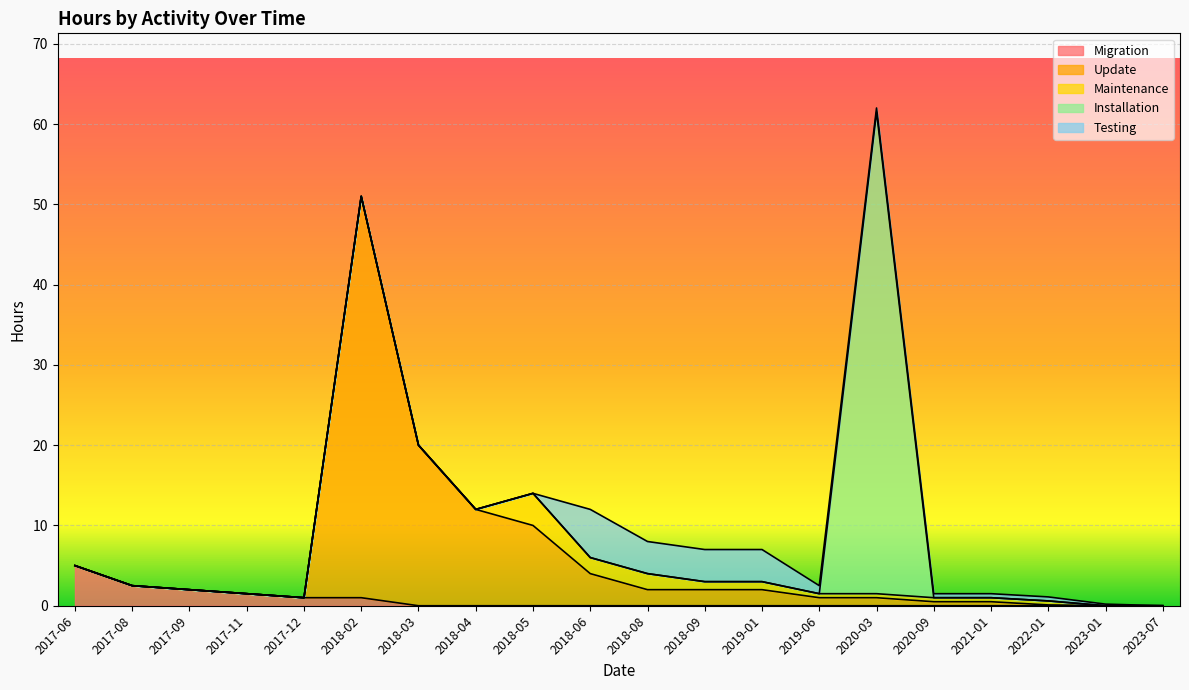

Reading left to right, transcribe all the data shown in this chart.

Migration: 2017-06=5.0	2017-08=2.5	2017-09=2.0	2017-11=1.5	2017-12=1.0	2018-02=1.0	2018-03=0.0	2018-04=0.0	2018-05=0.0	2018-06=0.0	2018-08=0.0	2018-09=0.0	2019-01=0.0	2019-06=0.0	2020-03=0.0	2020-09=0.0	2021-01=0.0	2022-01=0.0	2023-01=0.0	2023-07=0.0
Update: 2017-06=0.0	2017-08=0.0	2017-09=0.0	2017-11=0.0	2017-12=0.0	2018-02=50.0	2018-03=20.0	2018-04=12.0	2018-05=10.0	2018-06=4.0	2018-08=2.0	2018-09=2.0	2019-01=2.0	2019-06=1.0	2020-03=1.0	2020-09=0.5	2021-01=0.5	2022-01=0.1	2023-01=0.0	2023-07=0.0
Maintenance: 2017-06=0.0	2017-08=0.0	2017-09=0.0	2017-11=0.0	2017-12=0.0	2018-02=0.0	2018-03=0.0	2018-04=0.0	2018-05=4.0	2018-06=2.0	2018-08=2.0	2018-09=1.0	2019-01=1.0	2019-06=0.5	2020-03=0.5	2020-09=0.5	2021-01=0.5	2022-01=0.5	2023-01=0.0	2023-07=0.0
Installation: 2017-06=0.0	2017-08=0.0	2017-09=0.0	2017-11=0.0	2017-12=0.0	2018-02=0.0	2018-03=0.0	2018-04=0.0	2018-05=0.0	2018-06=0.0	2018-08=0.0	2018-09=0.0	2019-01=0.0	2019-06=0.0	2020-03=60.0	2020-09=0.0	2021-01=0.0	2022-01=0.0	2023-01=0.0	2023-07=0.0
Testing: 2017-06=0.0	2017-08=0.0	2017-09=0.0	2017-11=0.0	2017-12=0.0	2018-02=0.0	2018-03=0.0	2018-04=0.0	2018-05=0.0	2018-06=6.0	2018-08=4.0	2018-09=4.0	2019-01=4.0	2019-06=1.0	2020-03=0.5	2020-09=0.5	2021-01=0.5	2022-01=0.5	2023-01=0.2	2023-07=0.0